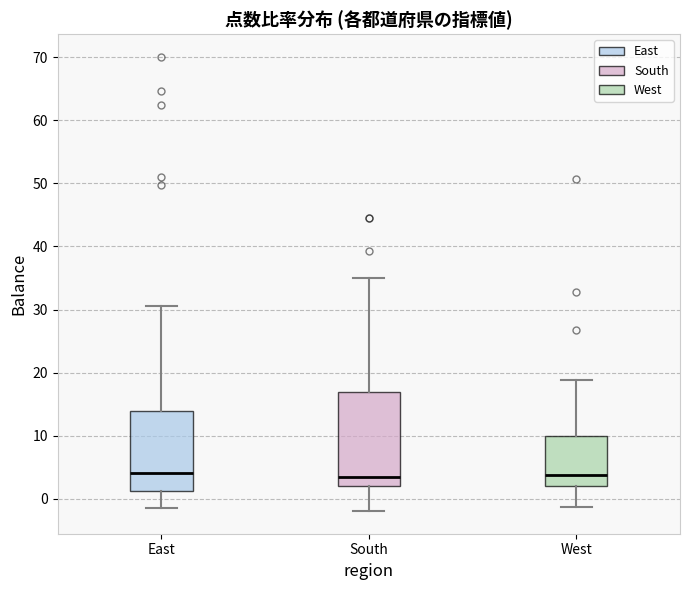

Comparing the boxes themselves (not the whiskers), which one is the tallest?

South